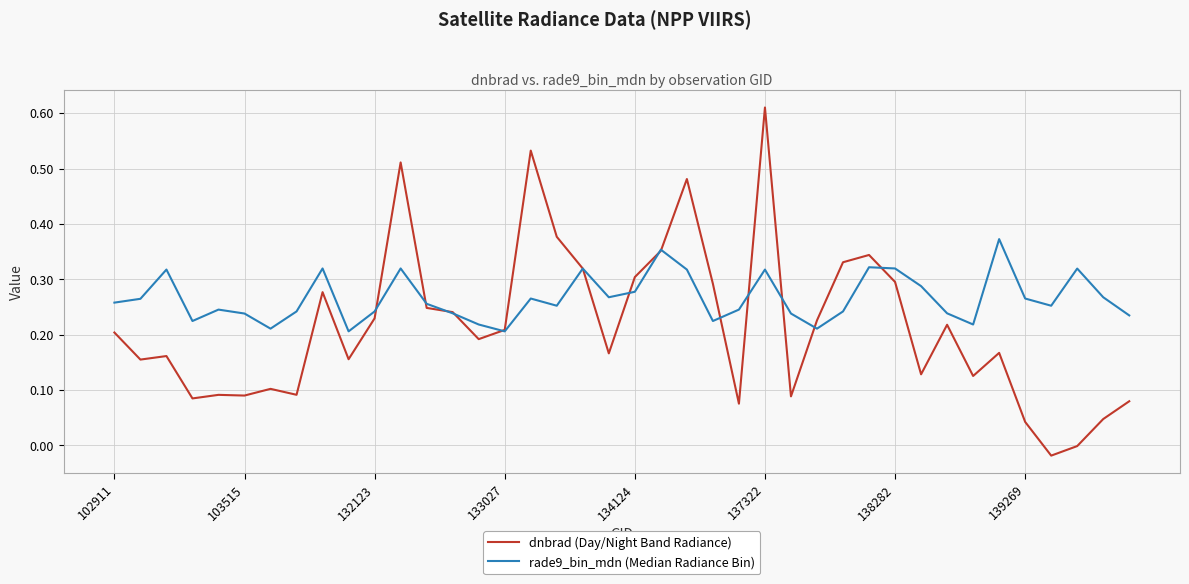

List the series in order of their peak value, highest first.

dnbrad (Day/Night Band Radiance), rade9_bin_mdn (Median Radiance Bin)